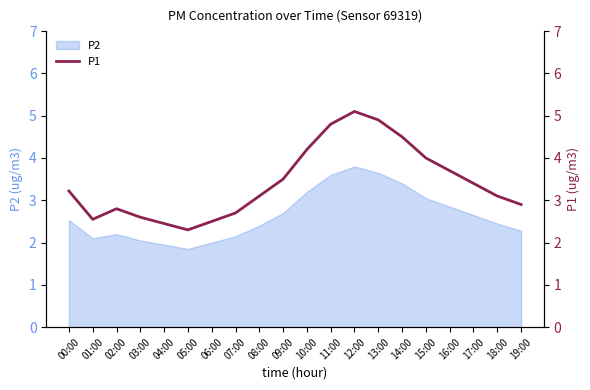

Rank the categories by value from highest to lowest.

12:00, 13:00, 11:00, 14:00, 10:00, 15:00, 16:00, 09:00, 17:00, 00:00, 08:00, 18:00, 19:00, 02:00, 07:00, 03:00, 01:00, 06:00, 04:00, 05:00